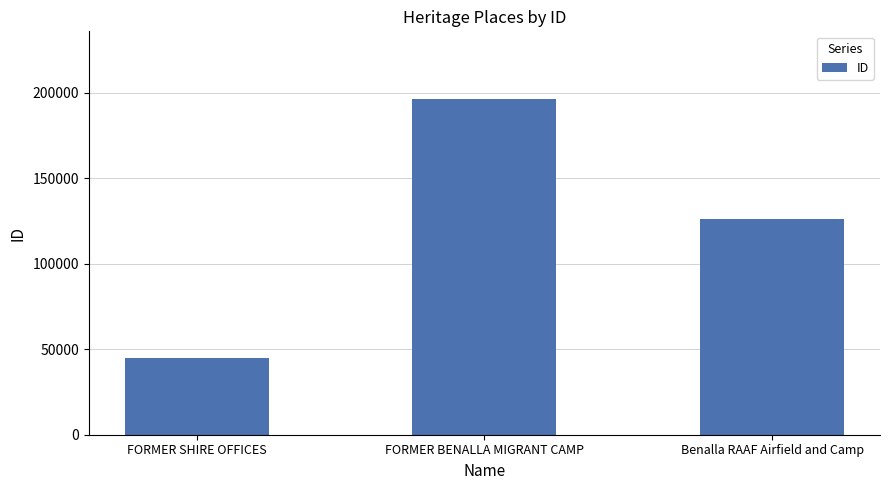

List the labels in order of value, largest first.

FORMER BENALLA MIGRANT CAMP, Benalla RAAF Airfield and Camp, FORMER SHIRE OFFICES